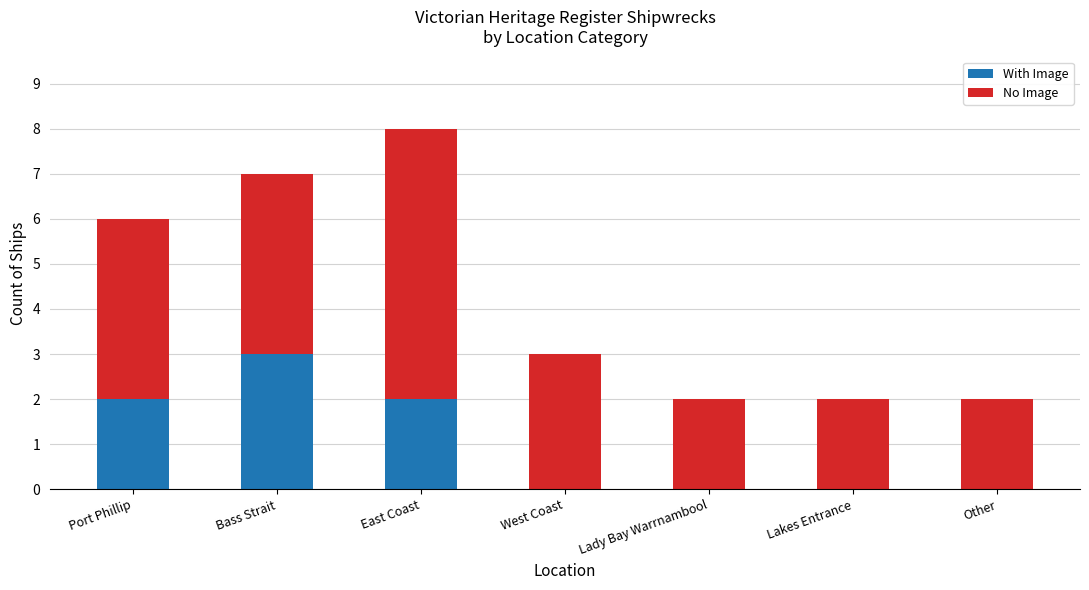

At which category is the sum across all series the highest?

East Coast